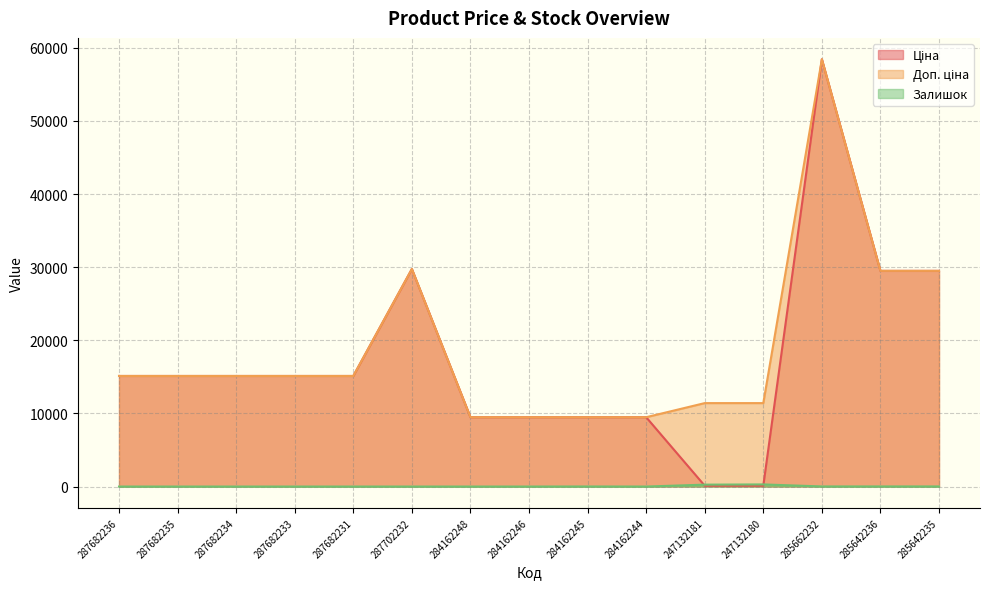

Reading left to right, transcribe all the data shown in this chart.

Ціна: 15120.0	15120.0	15120.0	15120.0	15120.0	29747.2	9480.1	9480.1	9480.1	9480.1	114.1	114.1	58426.5	29491.5	29491.5
Доп. ціна: 15120.0	15120.0	15120.0	15120.0	15120.0	29747.2	9480.1	9480.1	9480.1	9480.1	11410.0	11410.0	58426.5	29491.5	29491.5
Залишок: 0.0	0.0	0.0	0.0	0.0	0.0	0.0	0.0	8.0	0.0	260.0	290.0	14.0	14.0	13.0